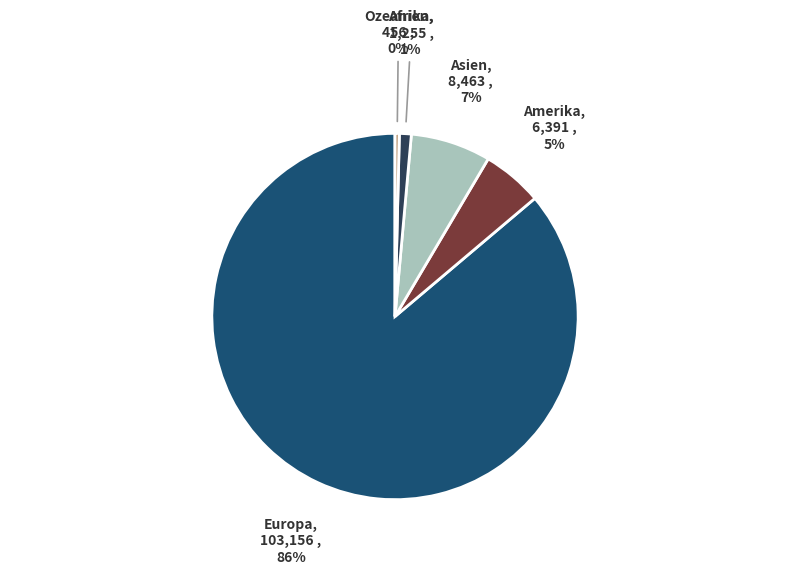

To the nearest percent, what is the average slice percentage?

20%